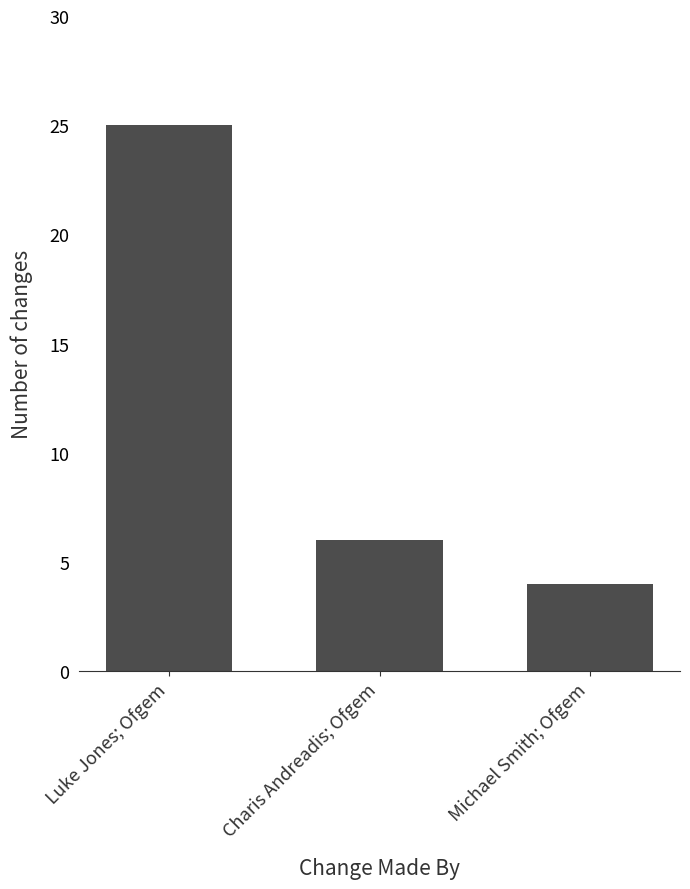

The value at Michael Smith; Ofgem is 2. True or false?

False